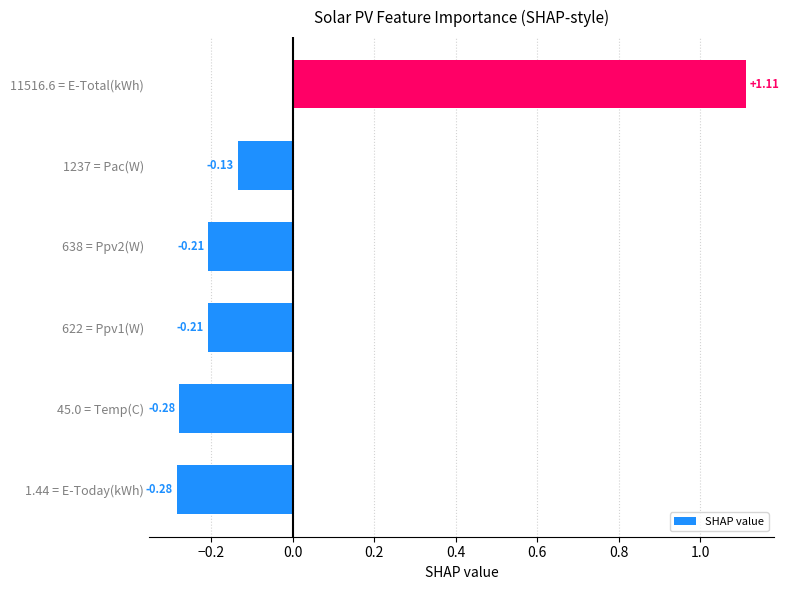

What is the difference between the maximum and second lowest values?

1.4